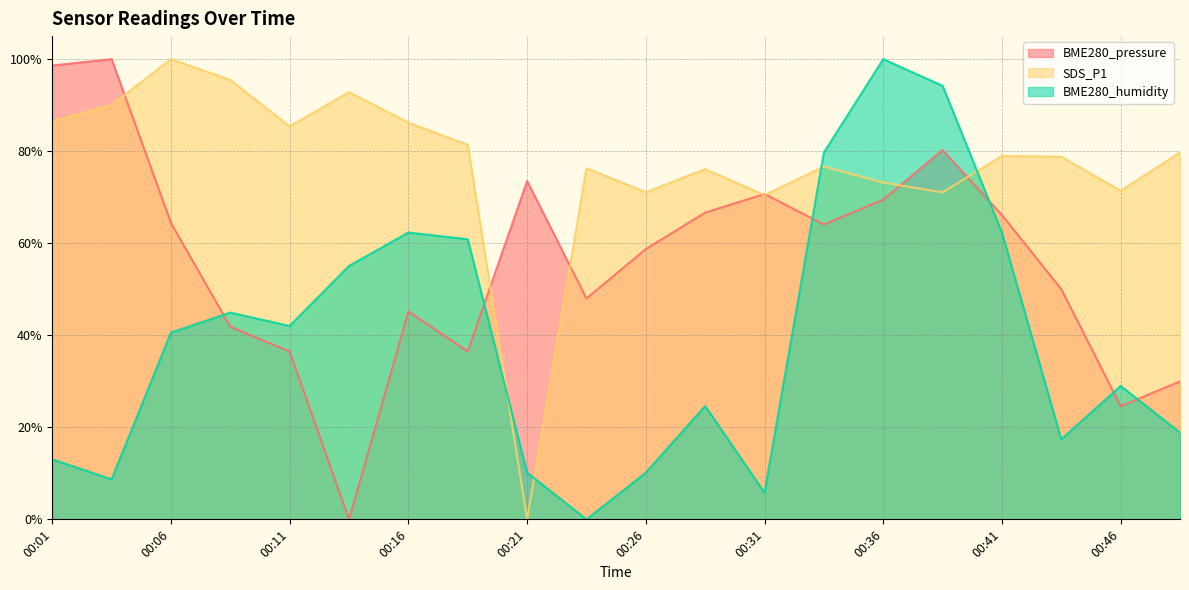

In BME280_pressure, how many points are lower than both neighbors (excluding endpoints)?

5